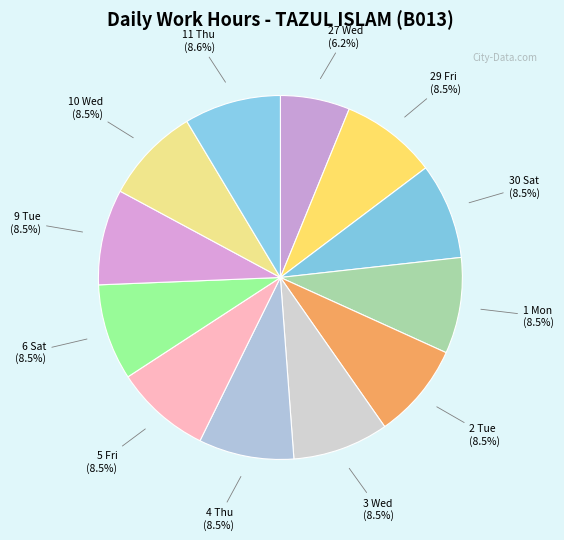

Does any single category account for the majority?

No